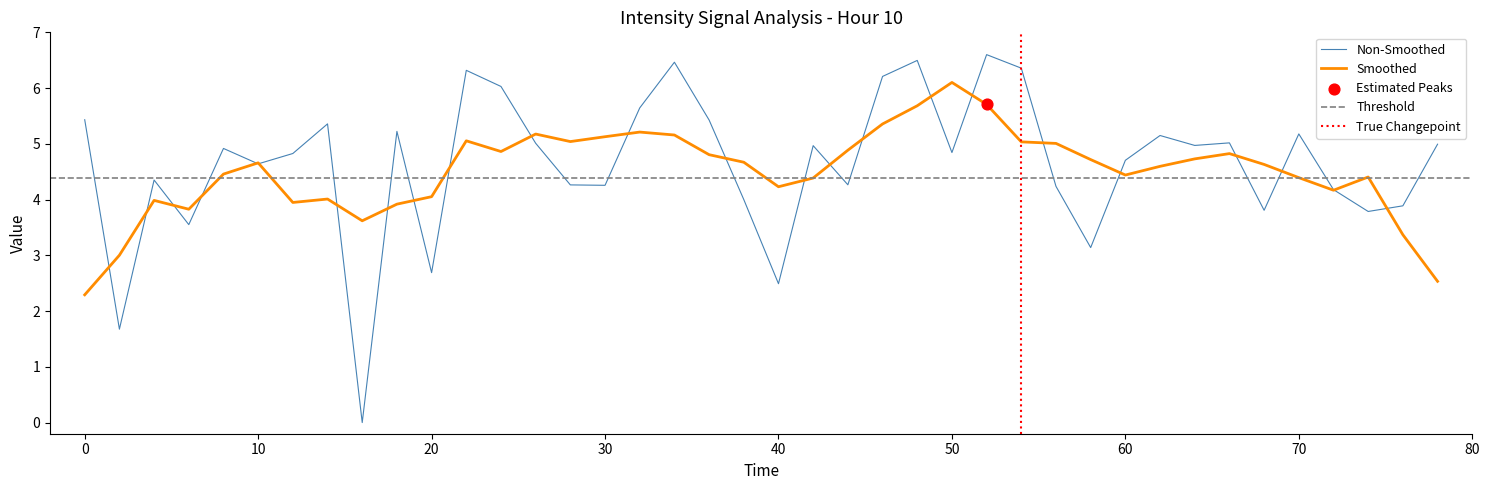

At which label does Smoothed reach its peak?

50